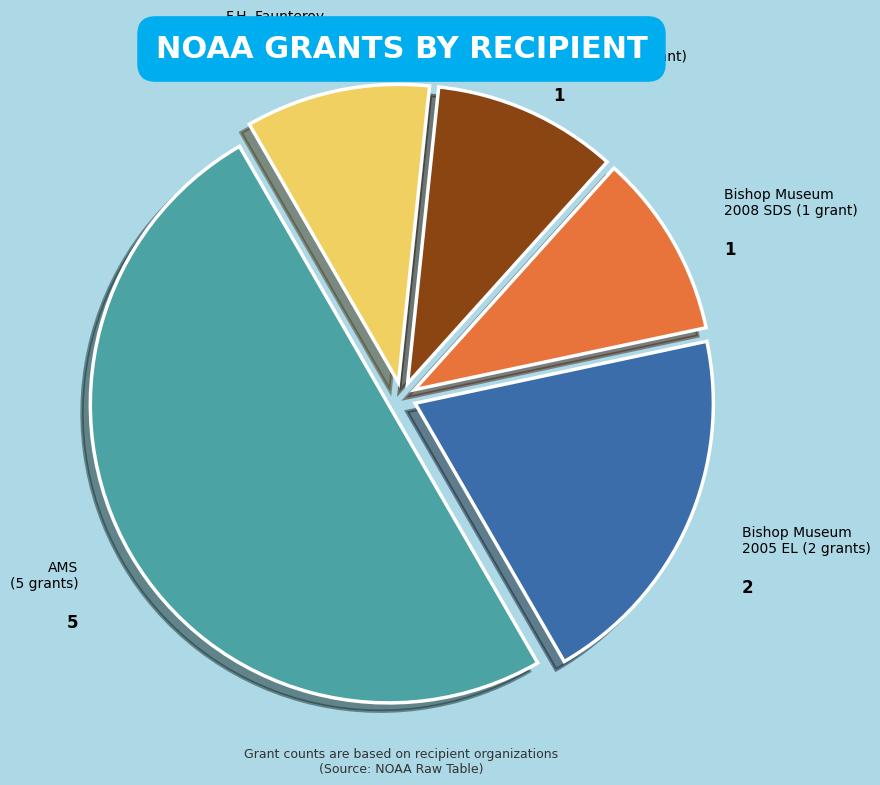

Which category has the biggest portion of the pie?

AMS (5 grants)